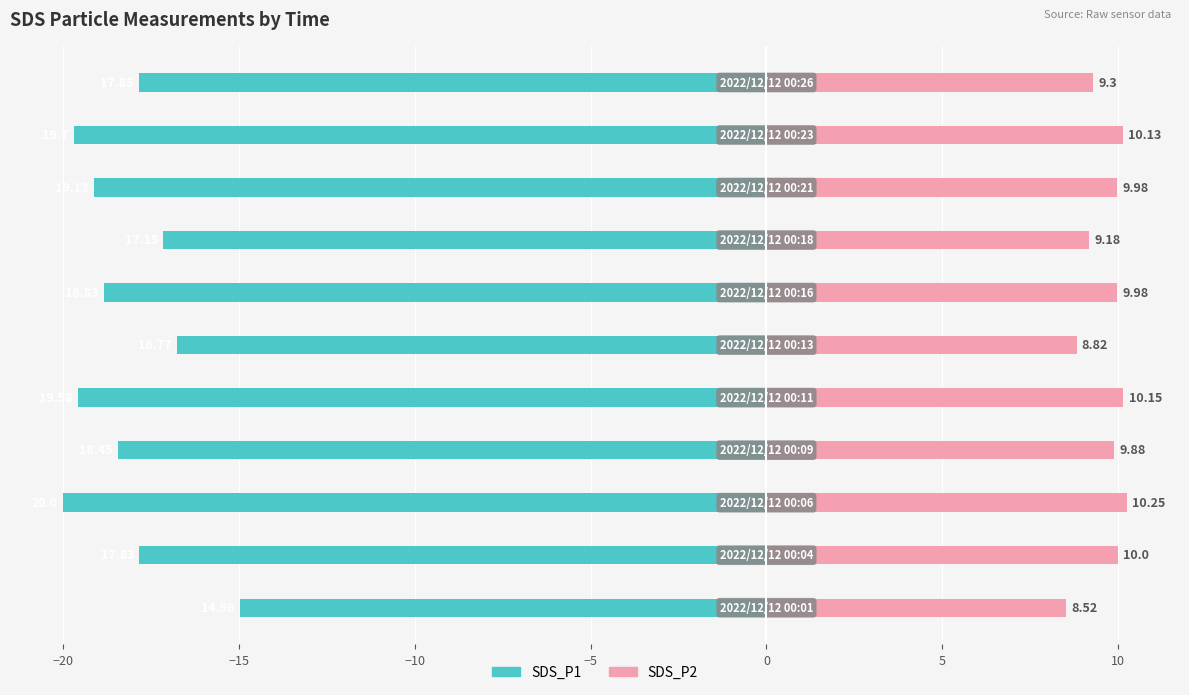

How many values in the SDS_P2 series are below 9?

2